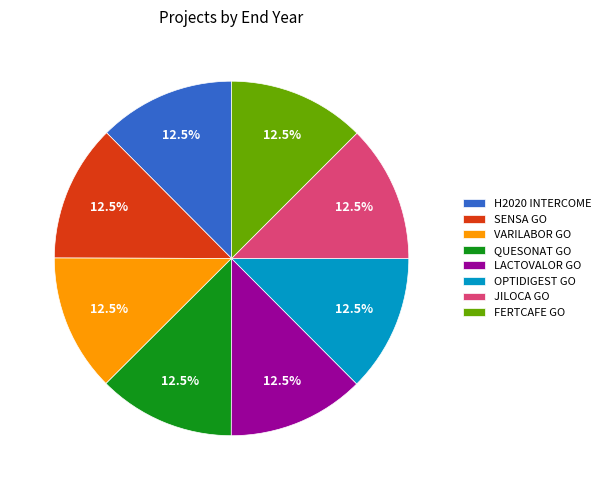

How many slices are in this pie chart?

8